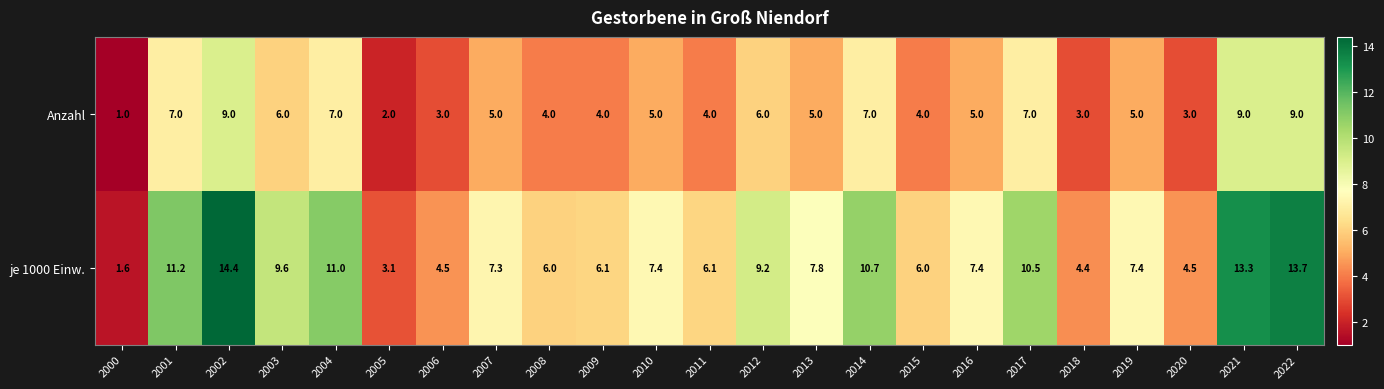

How many data points does each series have?

23